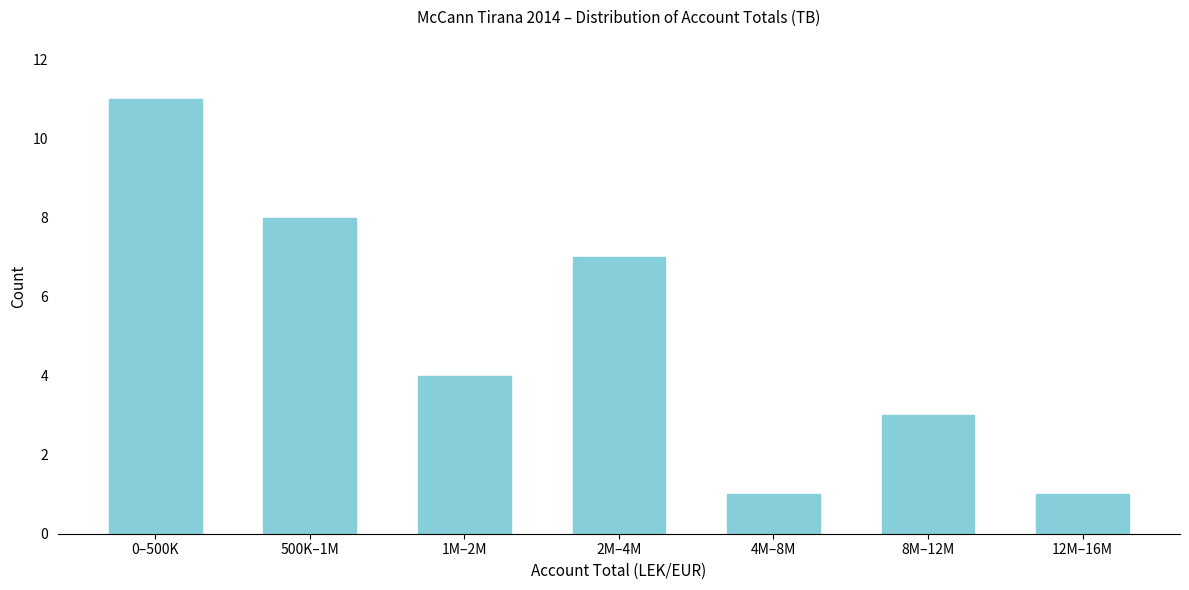

Reading left to right, extract all data points from this chart.

11	8	4	7	1	3	1